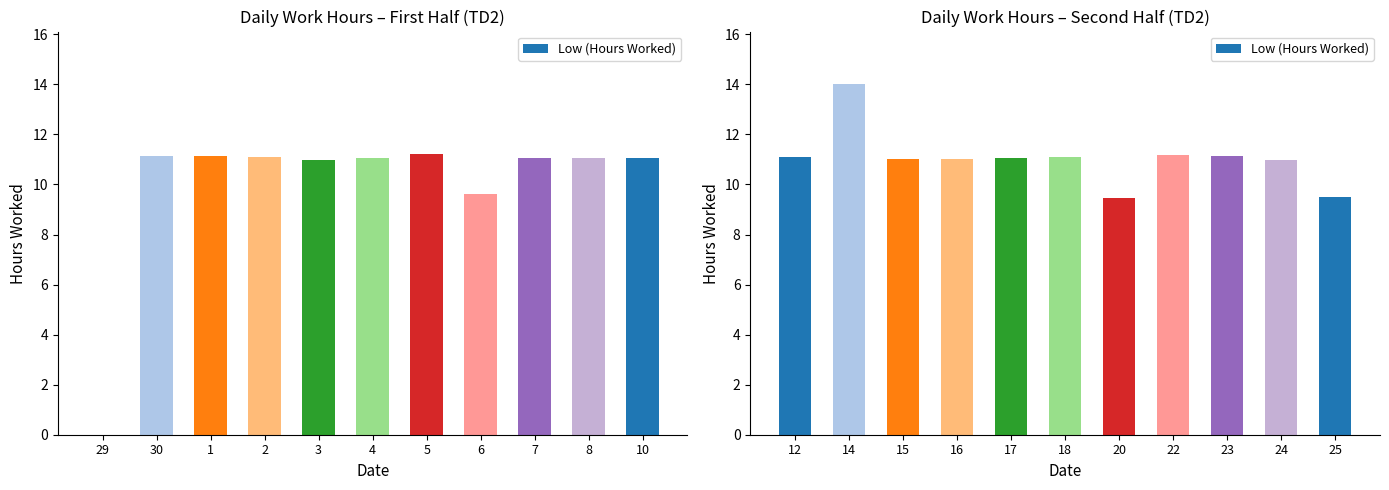

Is it true that the value at 15 is 11.0?

True